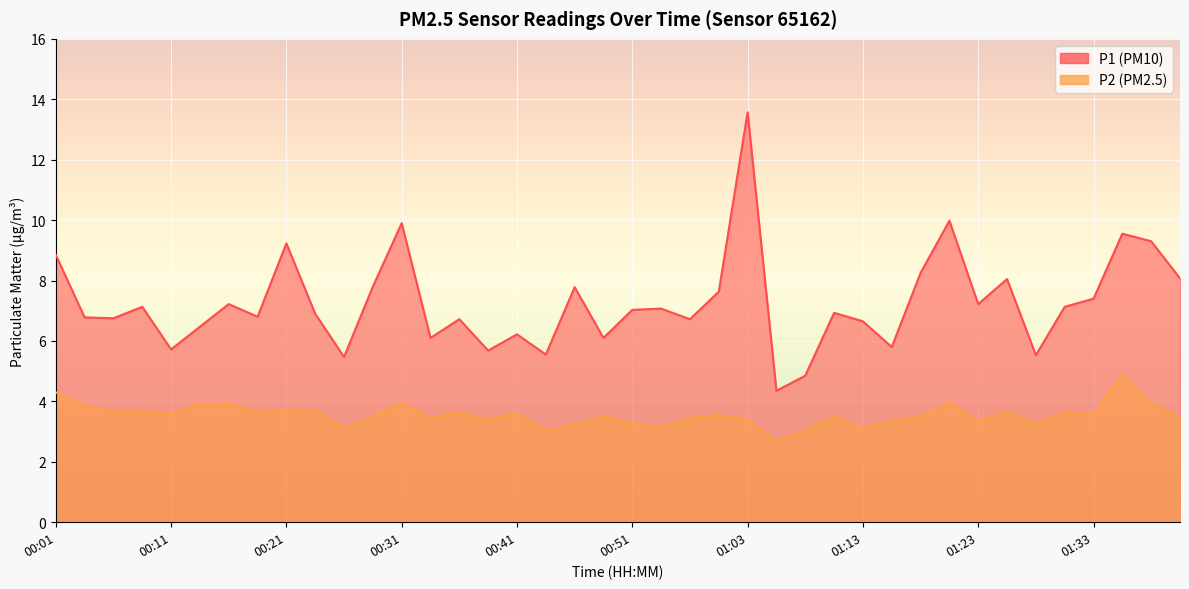

Is the value of P1 at 00:19 greater than the value of P2 at 01:06?

Yes